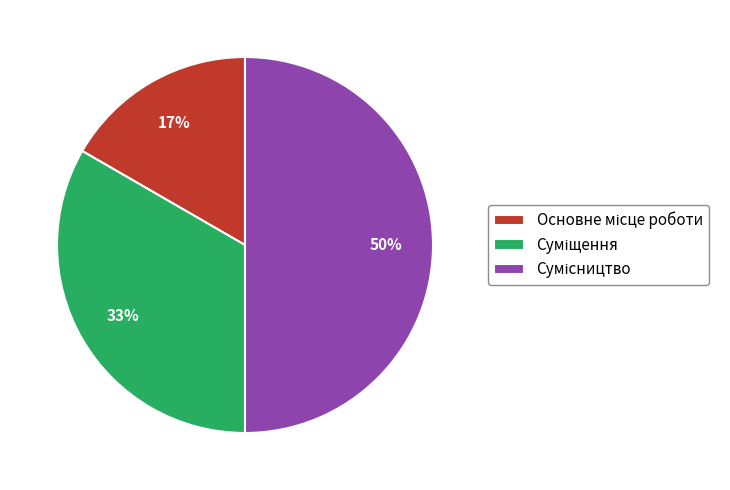

To the nearest percent, what is the average slice percentage?

33%